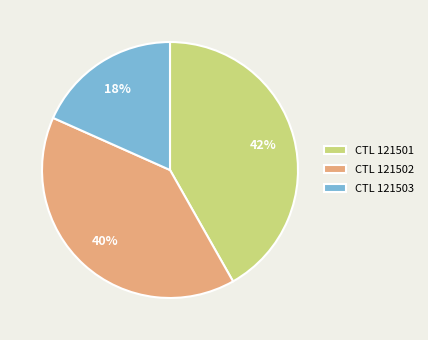

Do CTL 121502 and CTL 121503 together represent more than half of the pie?

Yes